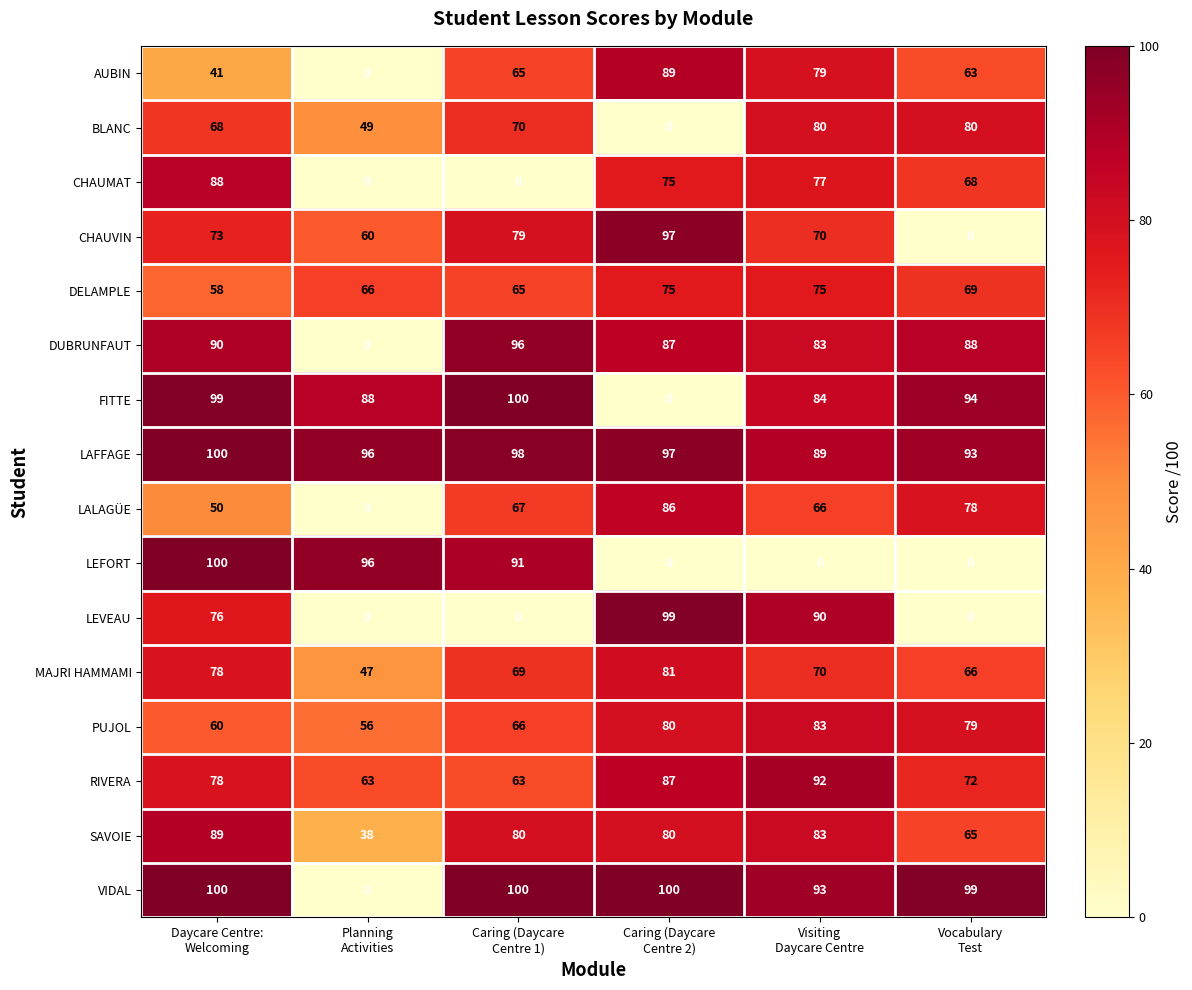

At how many categories does at least one series exceed 73?

6